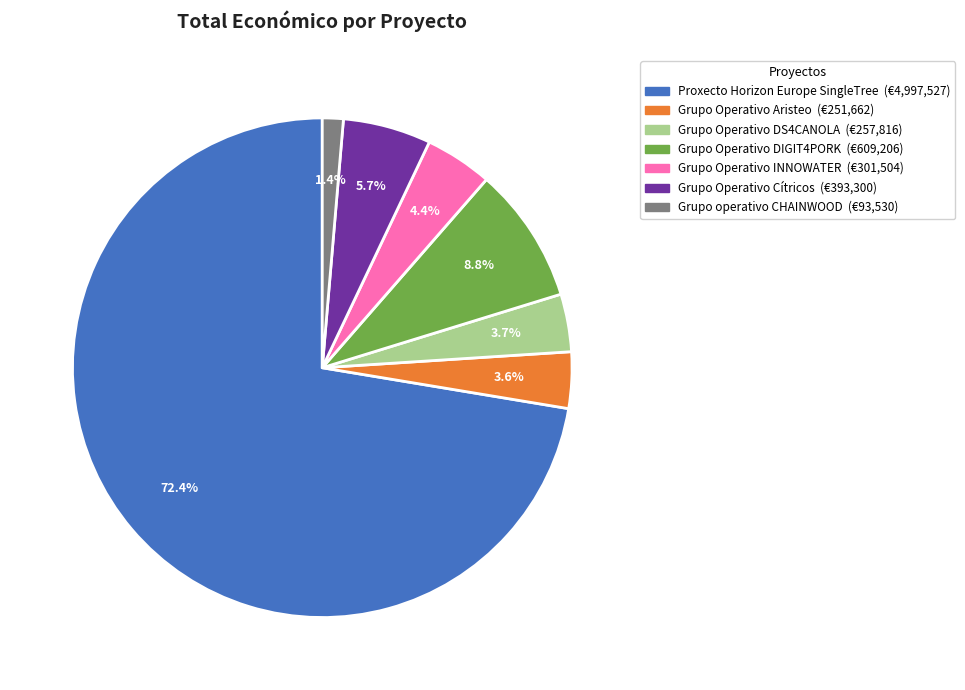

How many segments does this pie chart have?

7